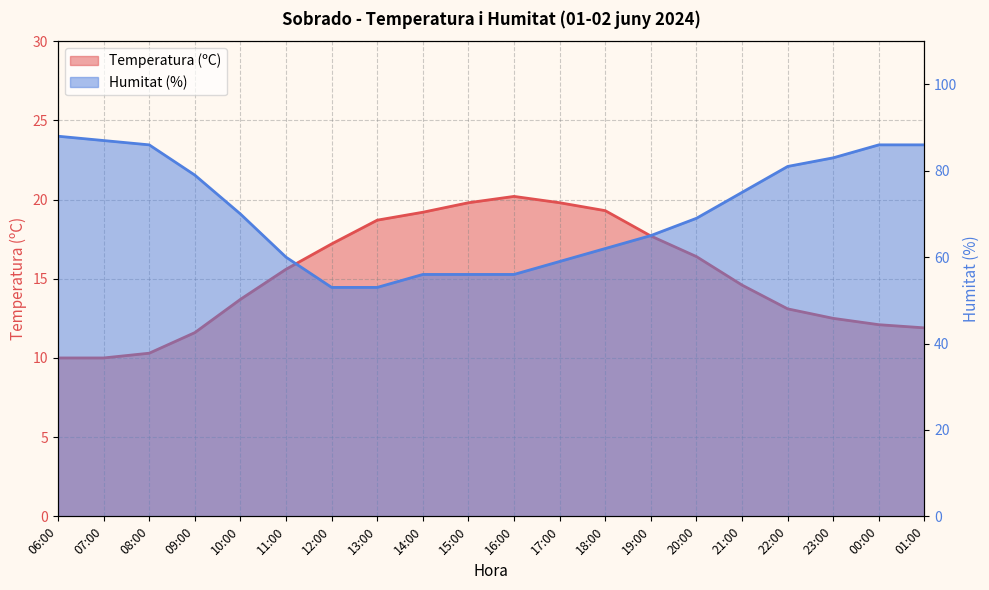

At which category is the sum across all series the highest?

00:00